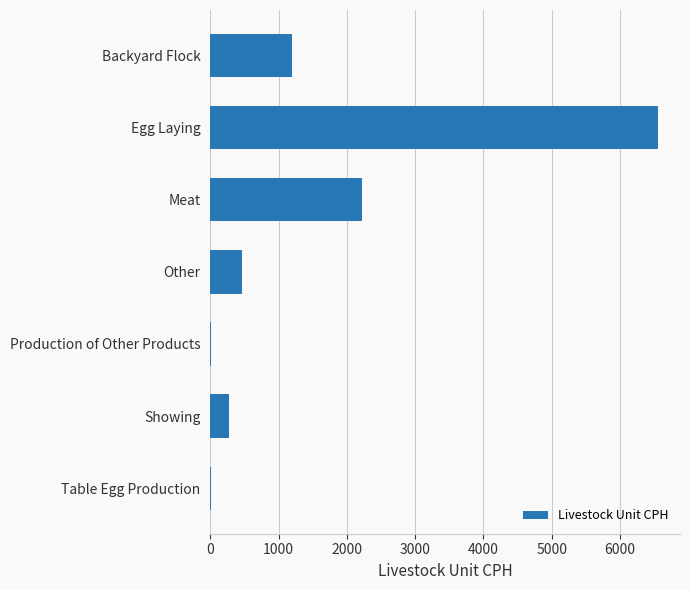

Which label corresponds to the largest value in the chart?

Egg Laying